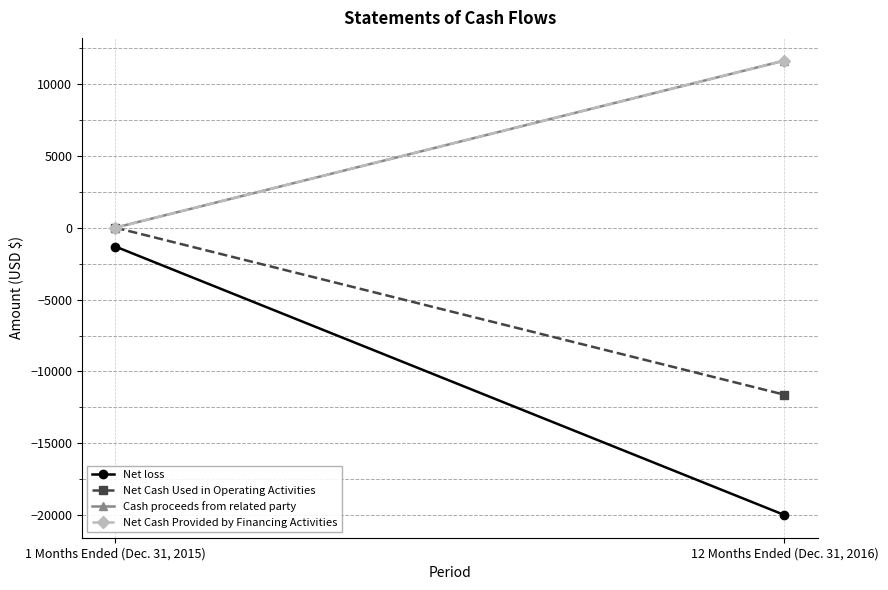

What is the difference between the Net Cash Provided by Financing Activities values at 1 Months Ended (Dec. 31, 2015) and 12 Months Ended (Dec. 31, 2016)?

11615